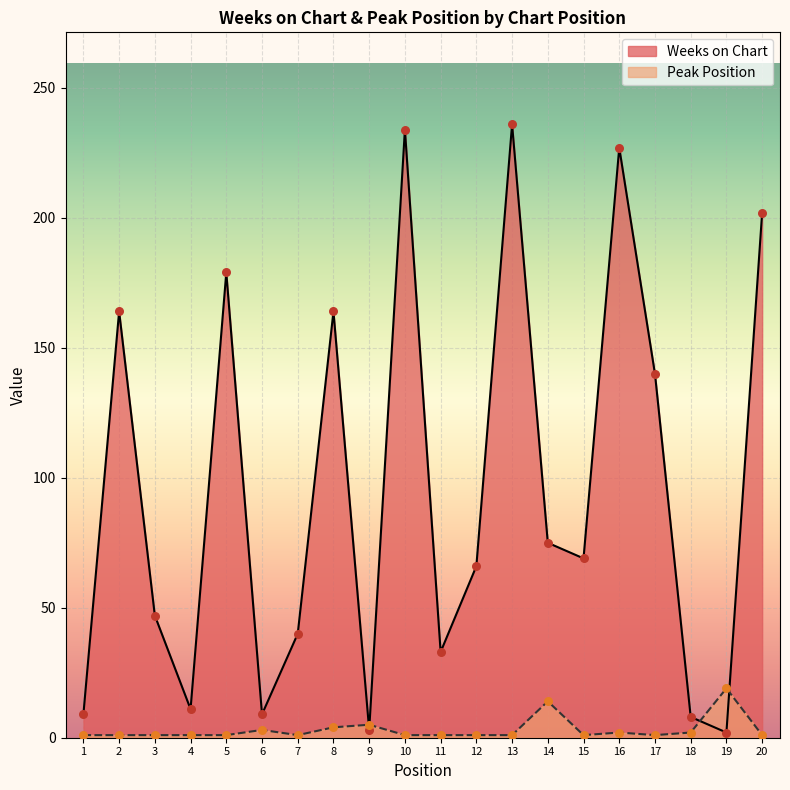

Which series contains the lowest Y value?

Peak Position